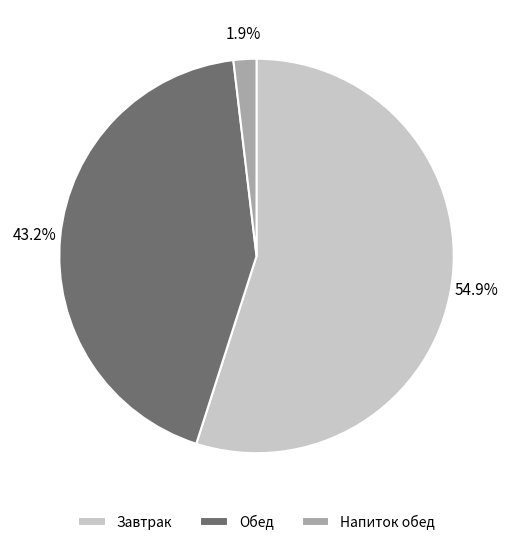

How many segments does this pie chart have?

3